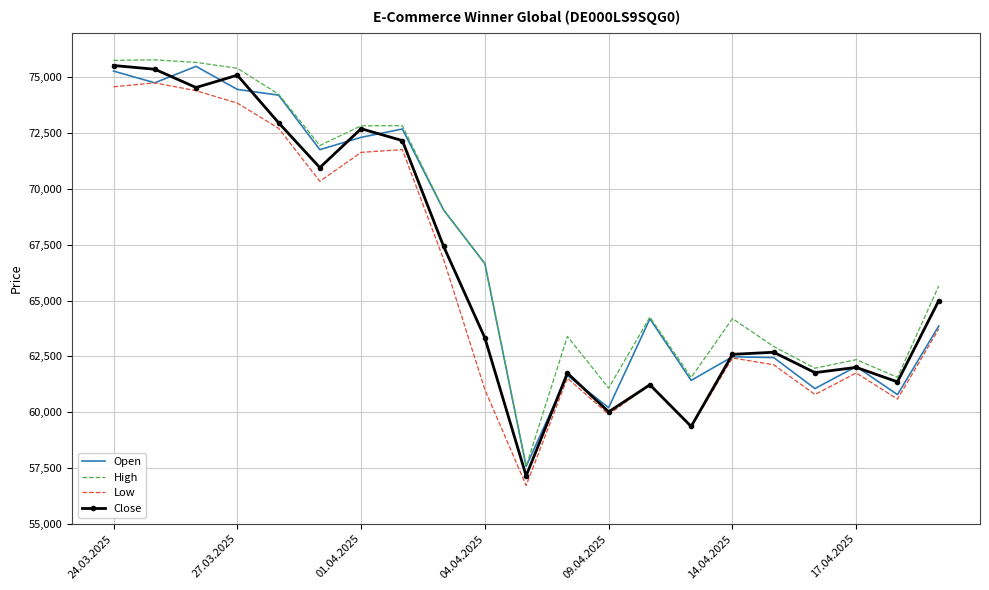

What is the maximum value for Open?

75494